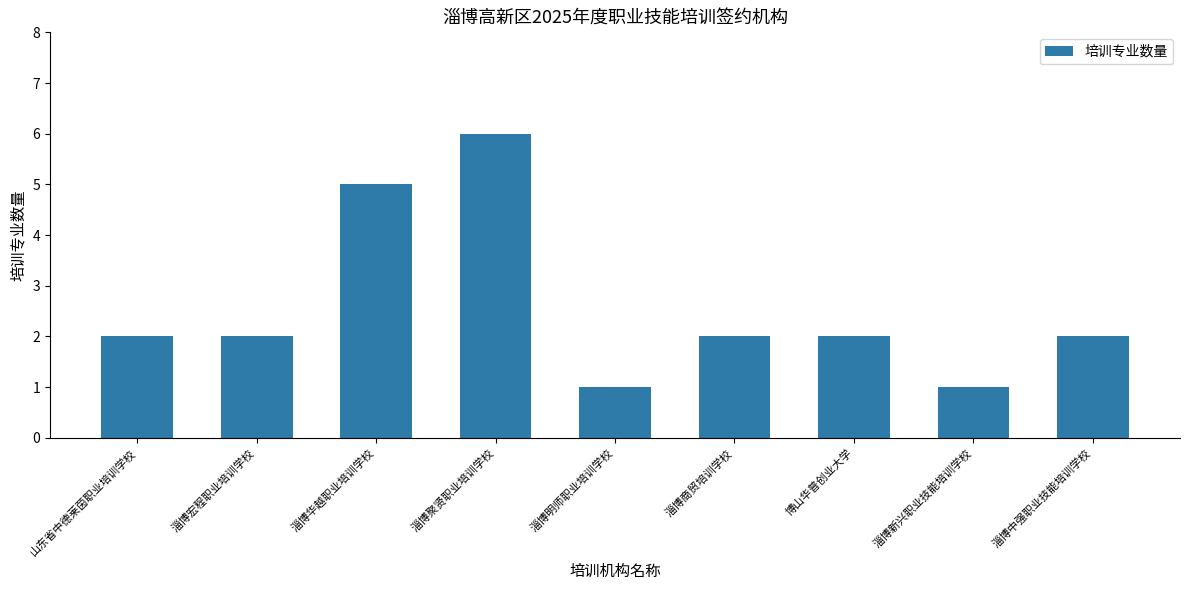

The chart shows a value of 2 at 淄博中强职业技能培训学校. True or false?

True